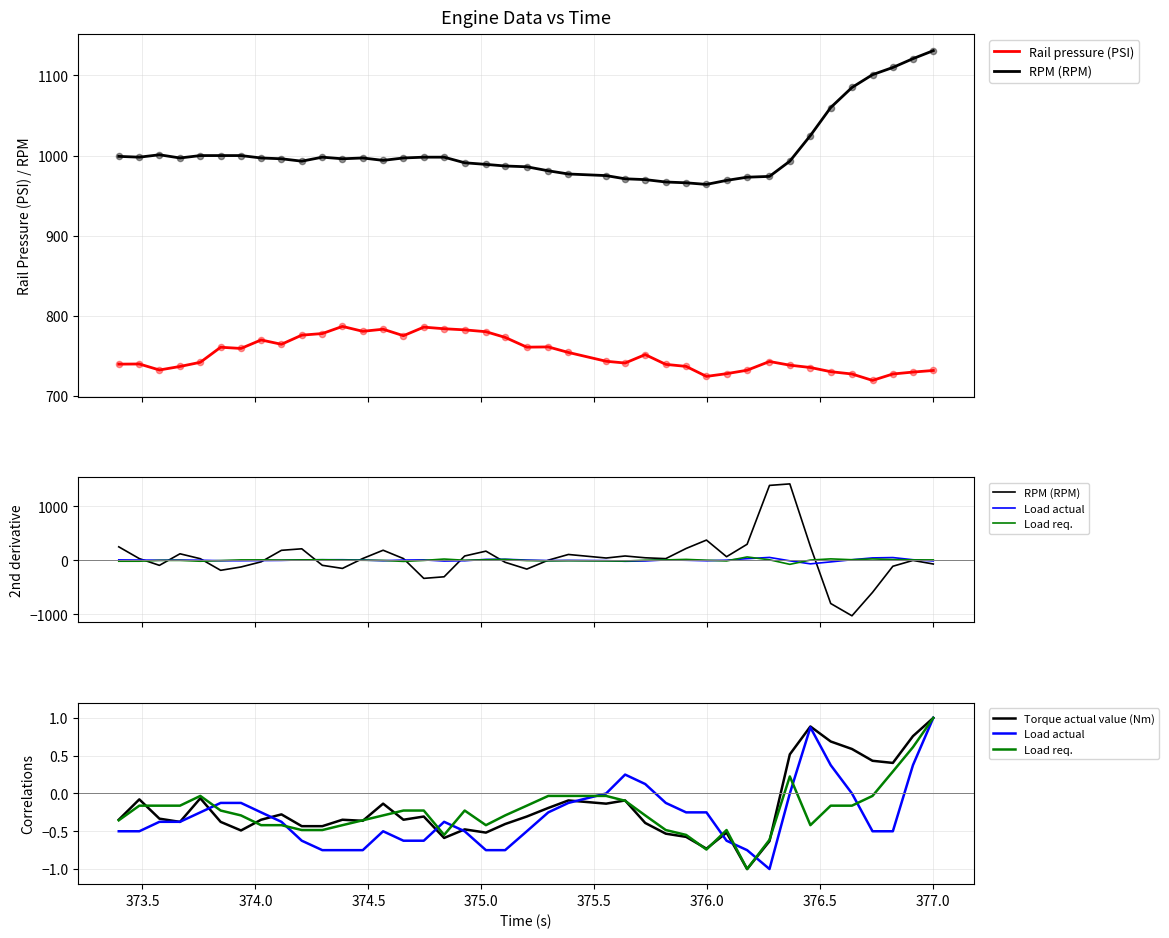

Is the value of Load actual at 25 greater than the value of Load req. at 373.0?

Yes